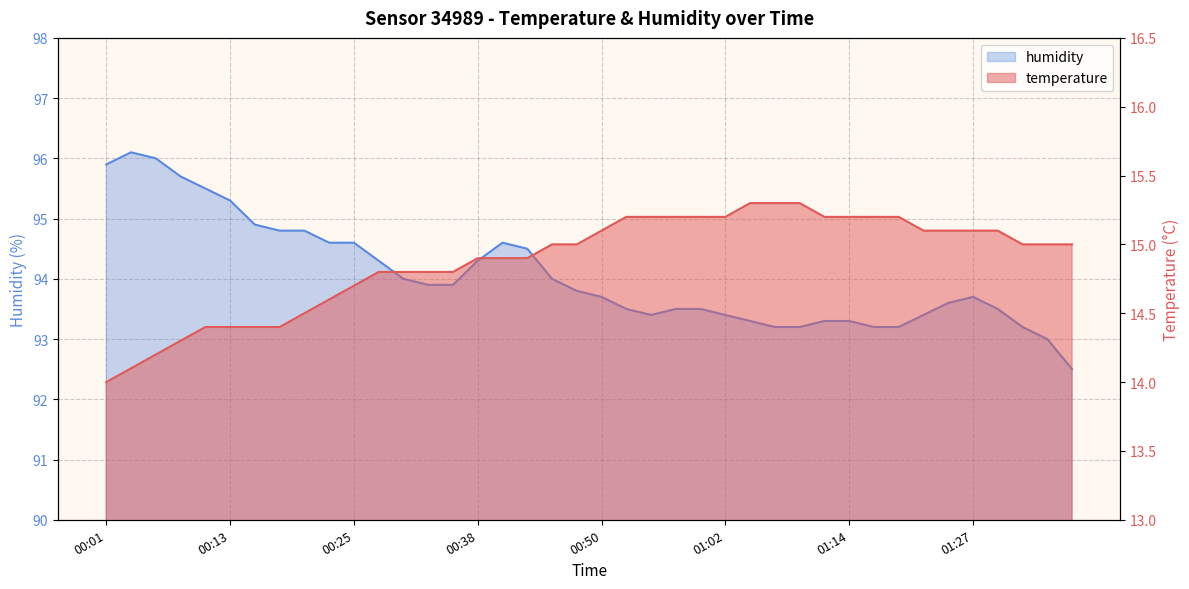

What is the total value across all series at 00:08?

110.0